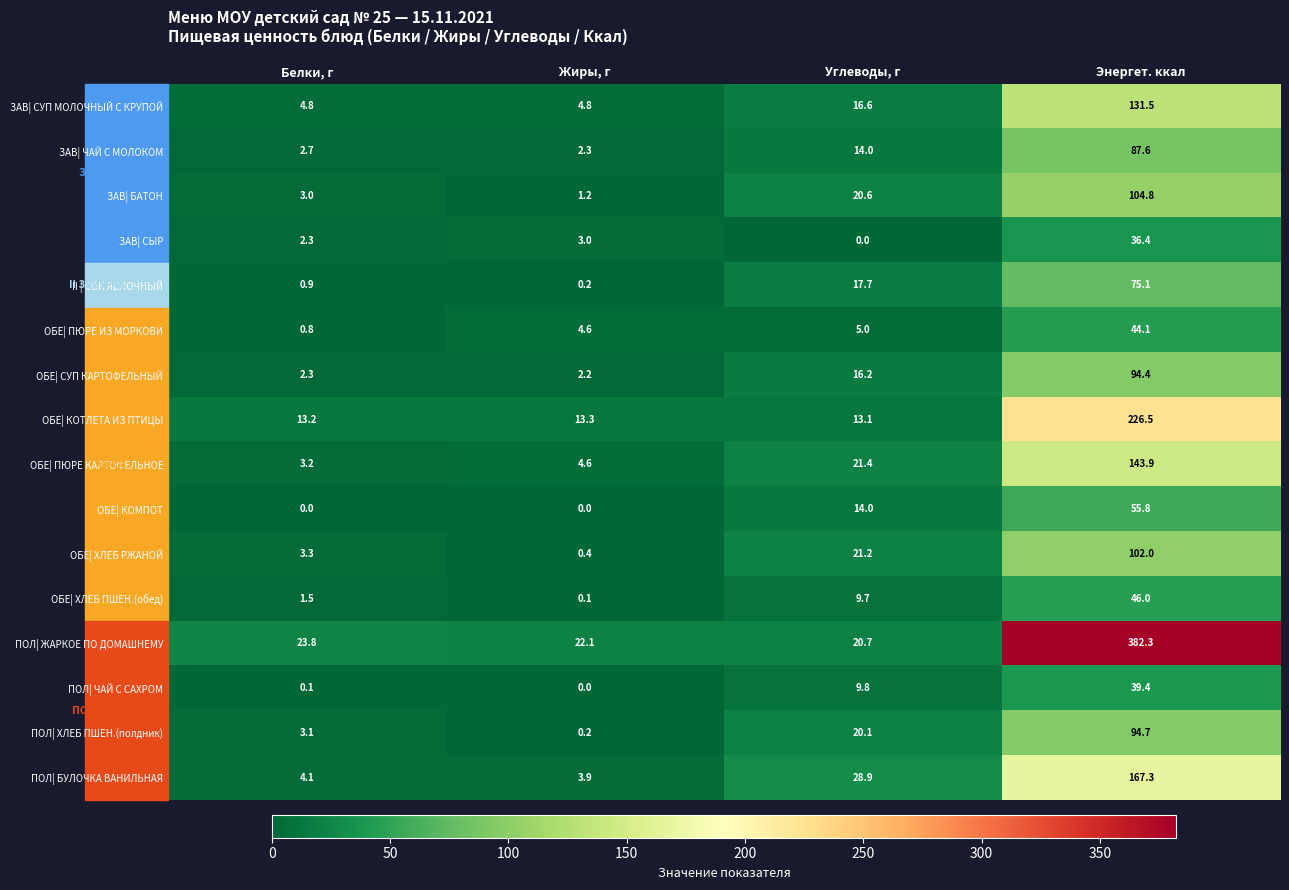

How many series are shown in this chart?

16